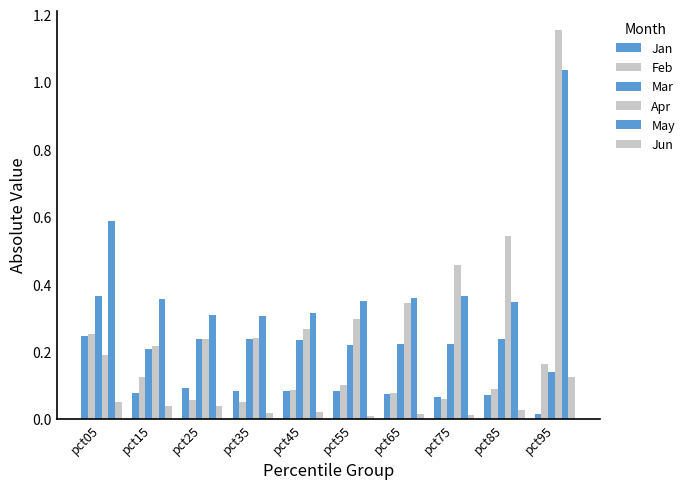

Count the number of categories in the chart.

10